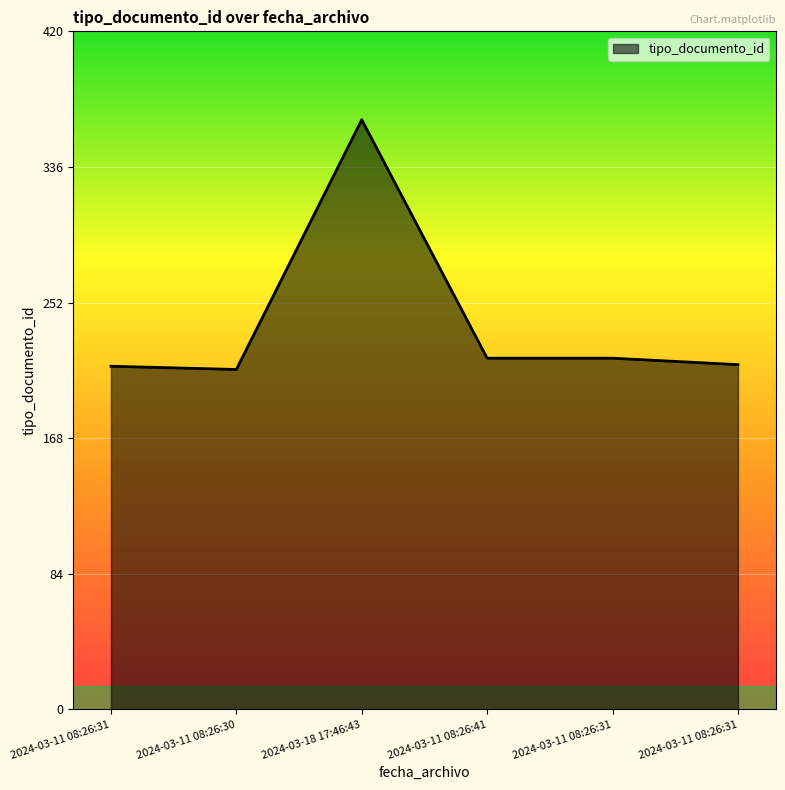

Is this an area chart (filled region under the line)?

Yes